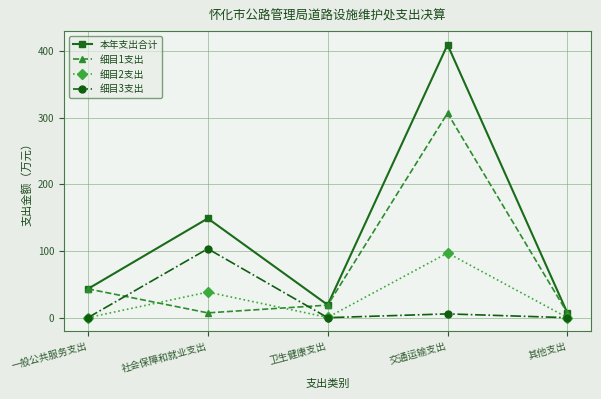

How many data points in 细目1支出 are less than 18?

2